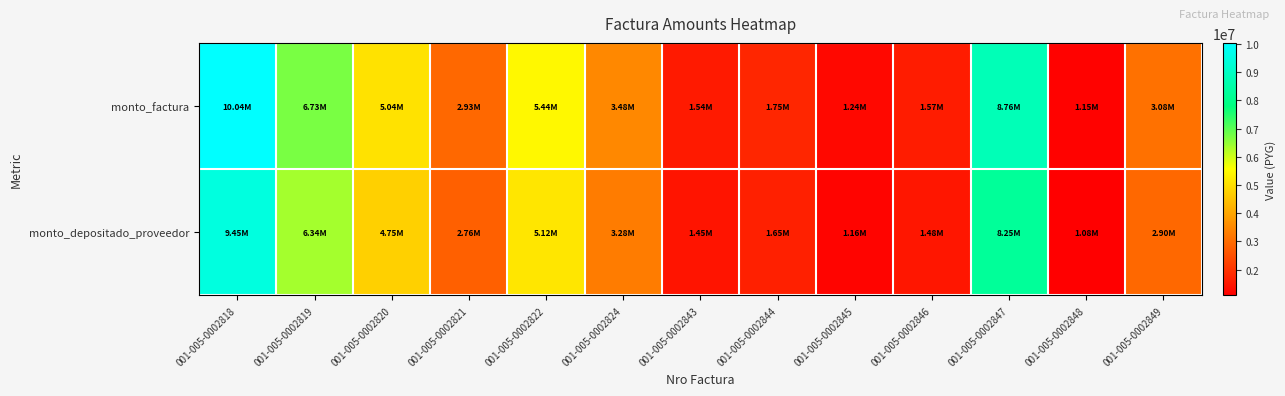

At which category does the chart reach its minimum across all series?

001-005-0002848